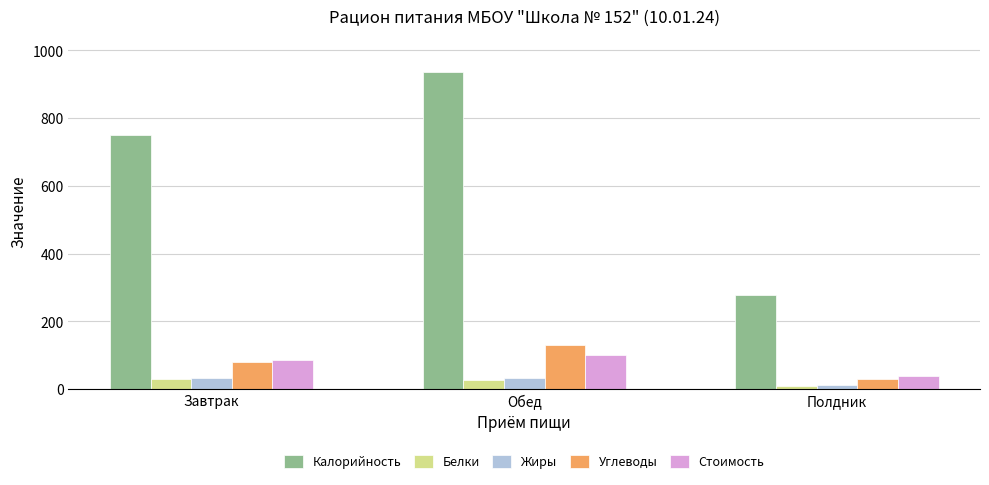

True or false: Углеводы has a value of 51.2 at Обед.

False